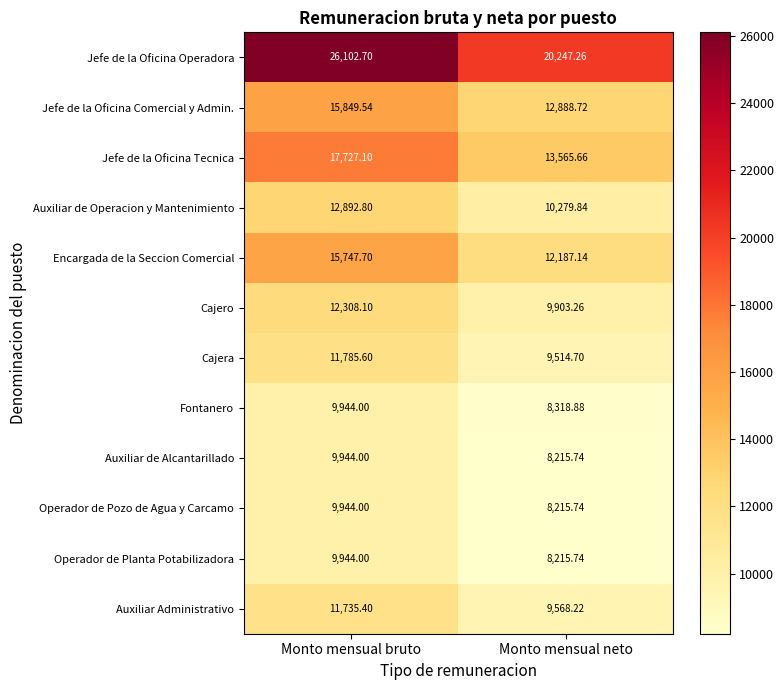

Which label corresponds to the largest value in the chart?

Monto mensual bruto